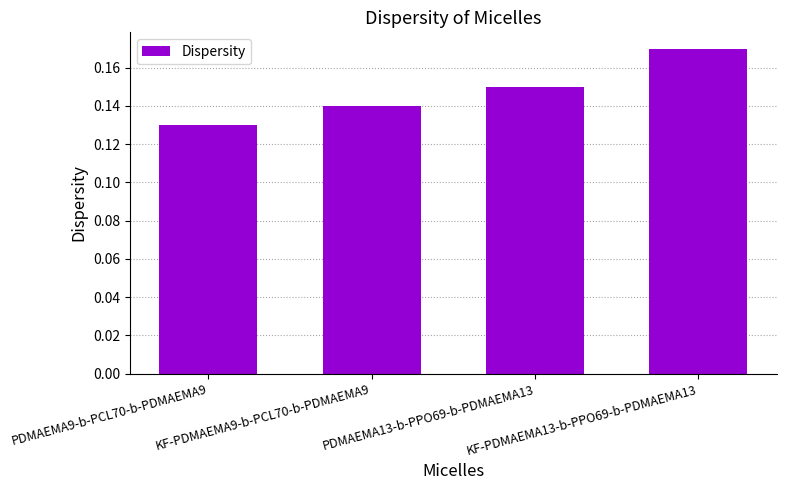

How many values are between 0 and 1?

4